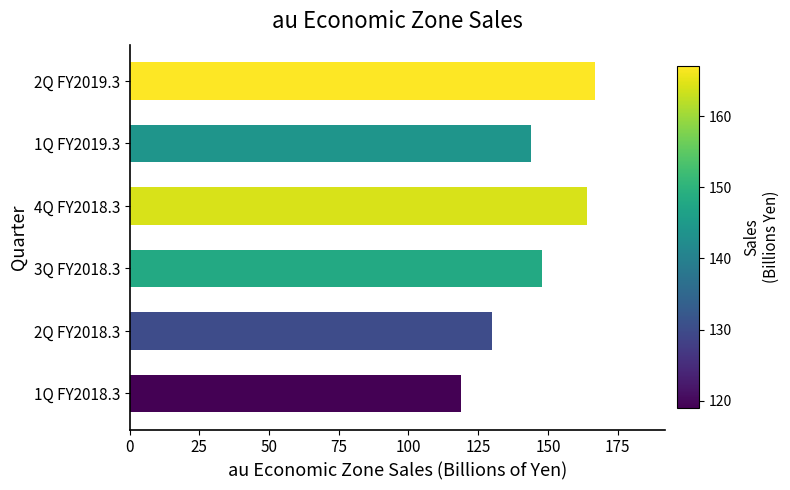

The value at 4Q FY2018.3 is 164. True or false?

True